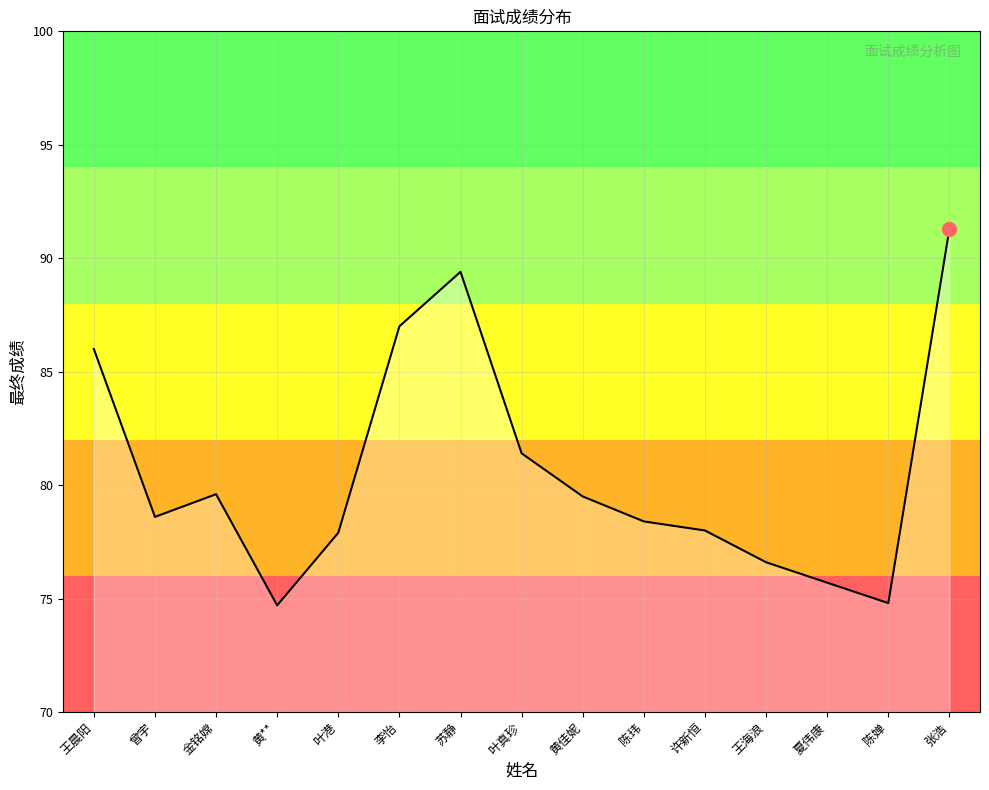

Between 金铭嫦 and 夏伟康, which is larger?

金铭嫦